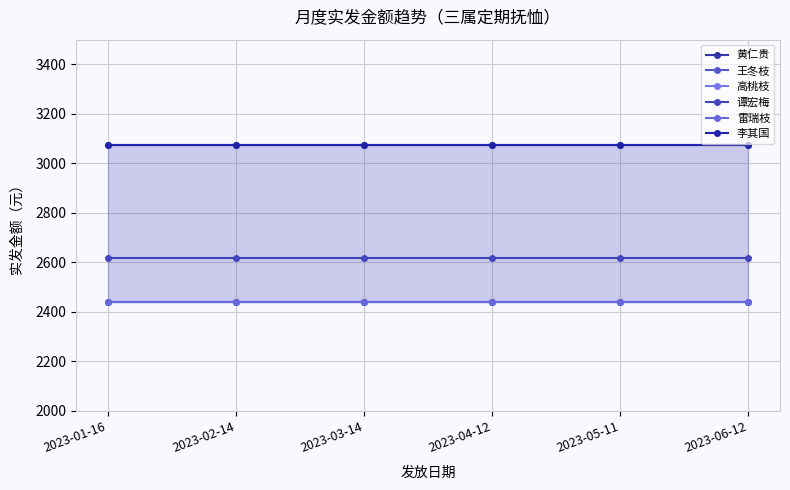

Is it true that 高桃枝 equals 2440.0 at 2023-04-12?

True